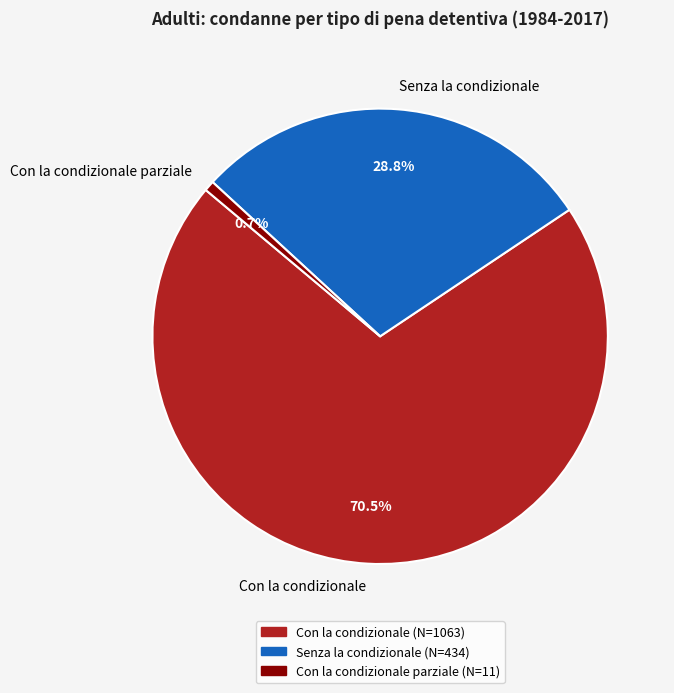

Which slice is the smallest?

Con la condizionale parziale